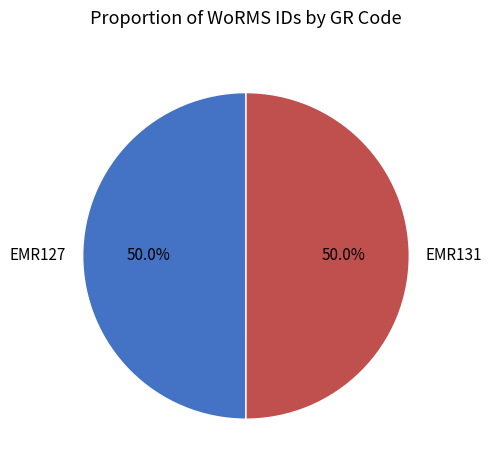

What percentage is the EMR127 slice, to the nearest percent?

50%